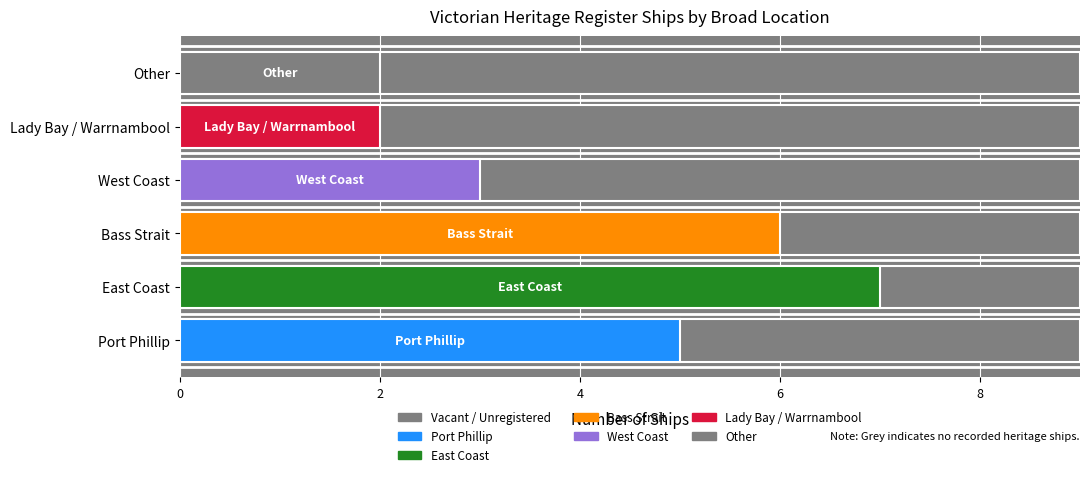

What is the sum of the values at West Coast and East Coast?

10